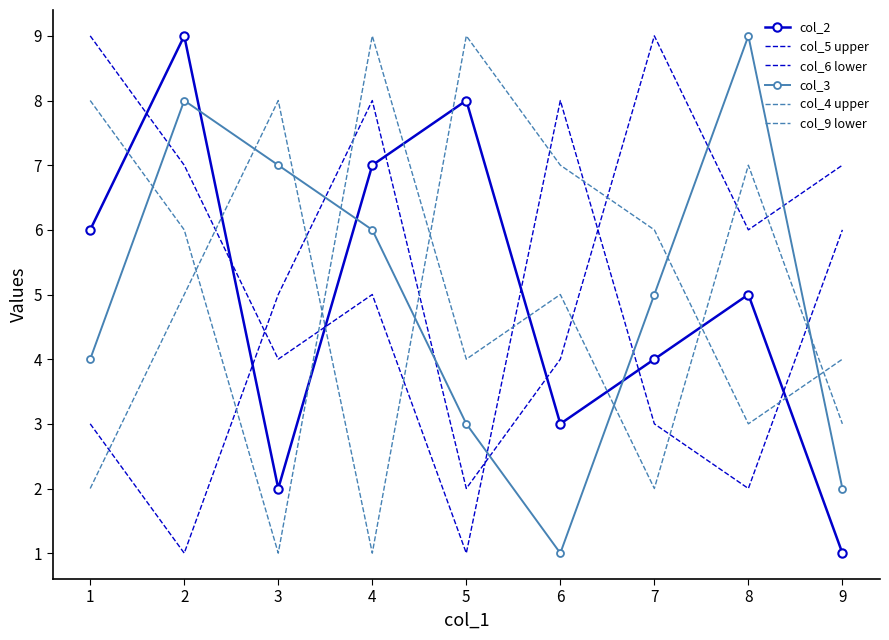

The col_2 series shows 1 at 6. True or false?

False